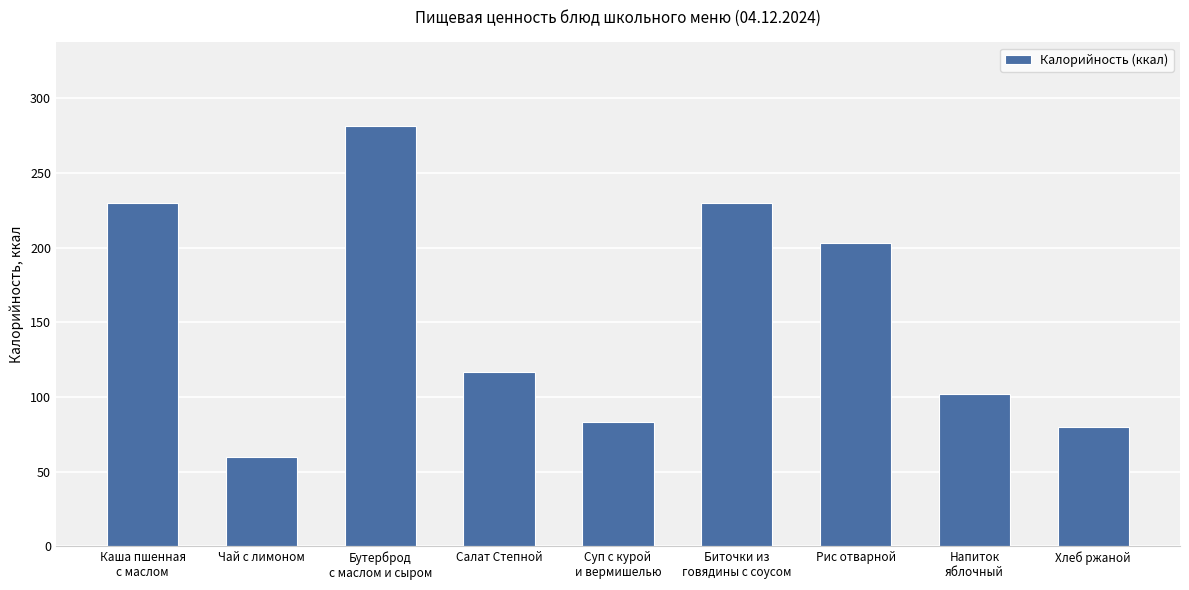

What is the difference between the maximum and minimum values?

221